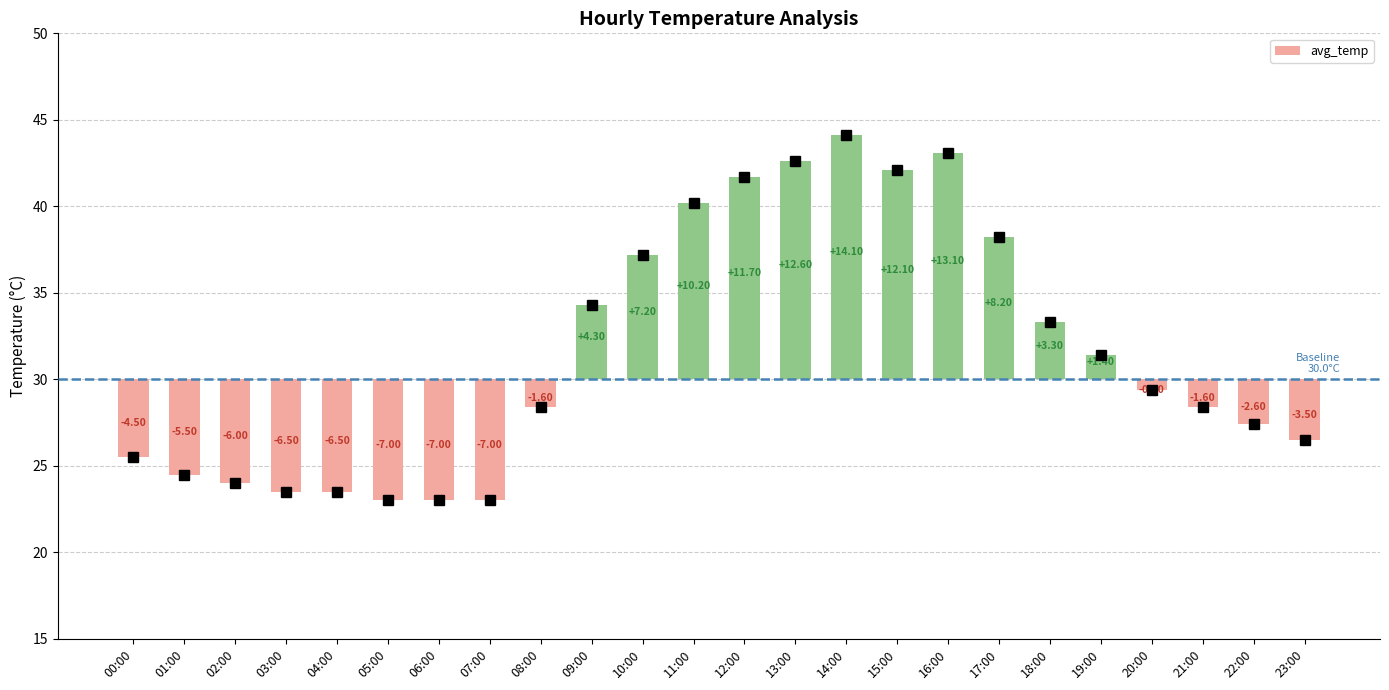

The chart shows a value of 16.5 at 12:00. True or false?

False